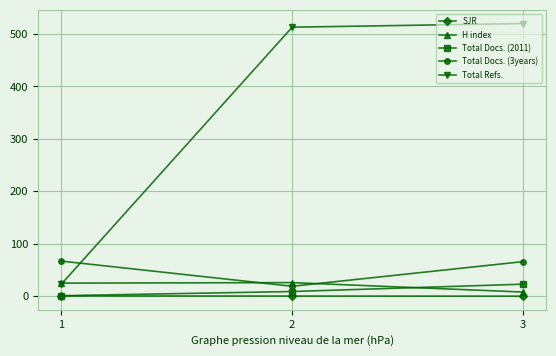

Where is Total Refs. nearest to the value 271?

2